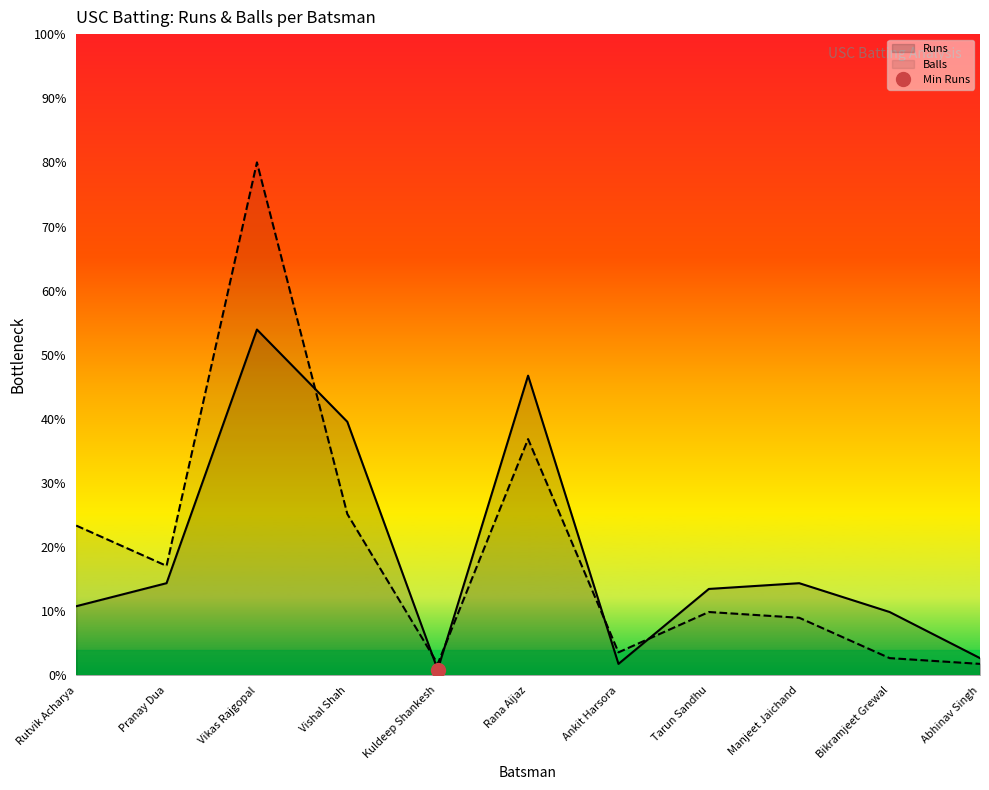

How many values in the Runs series are below 13?

5